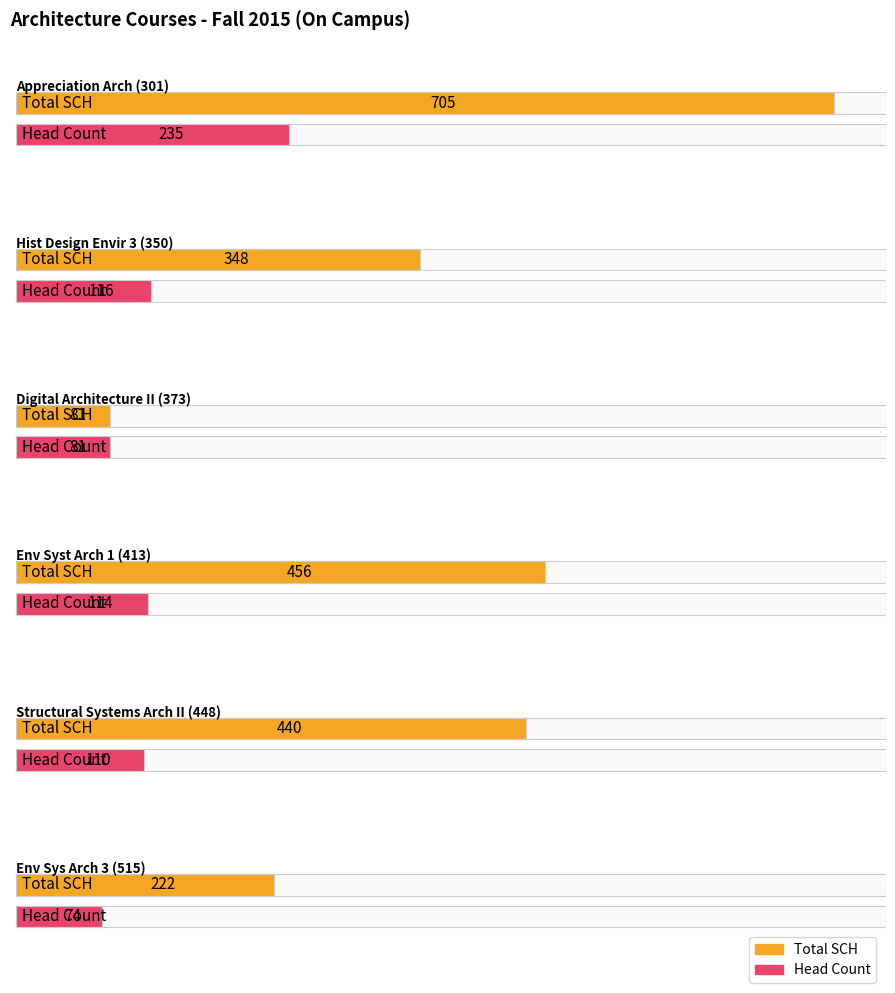

What is the label of the 5th bar from the left?

Structural Systems Arch II (448)